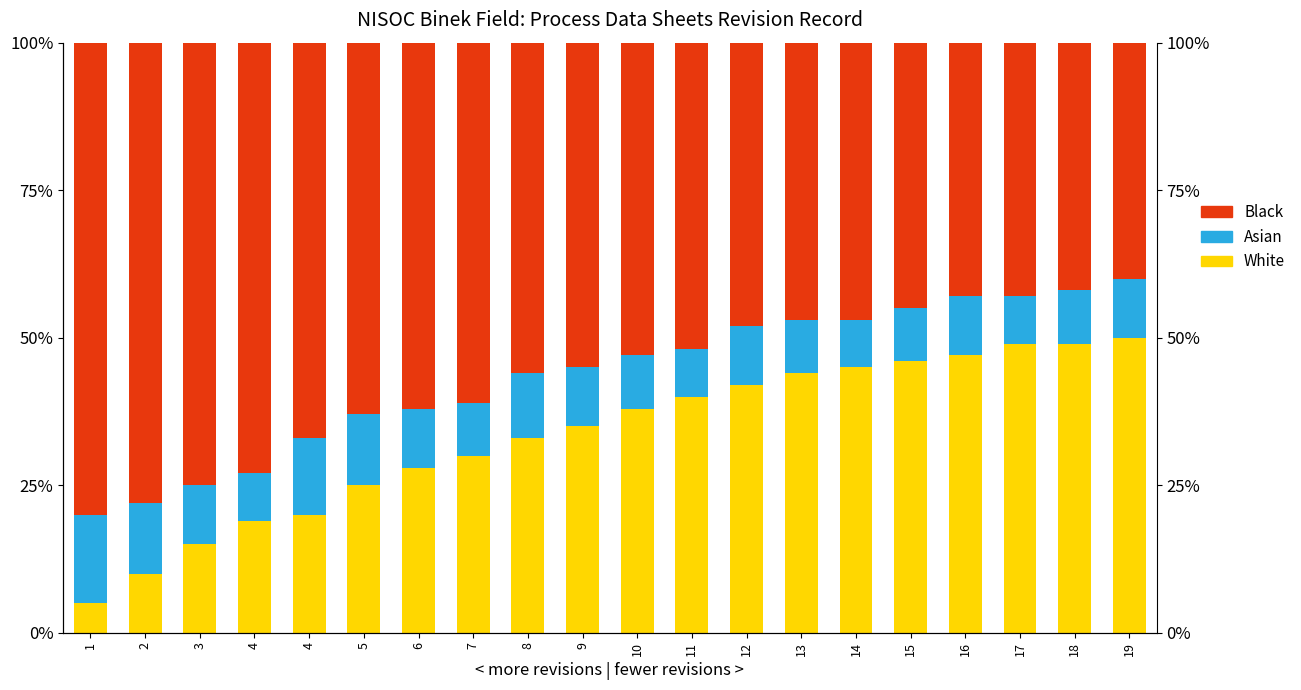

Where is Asian nearest to the value 11?

8